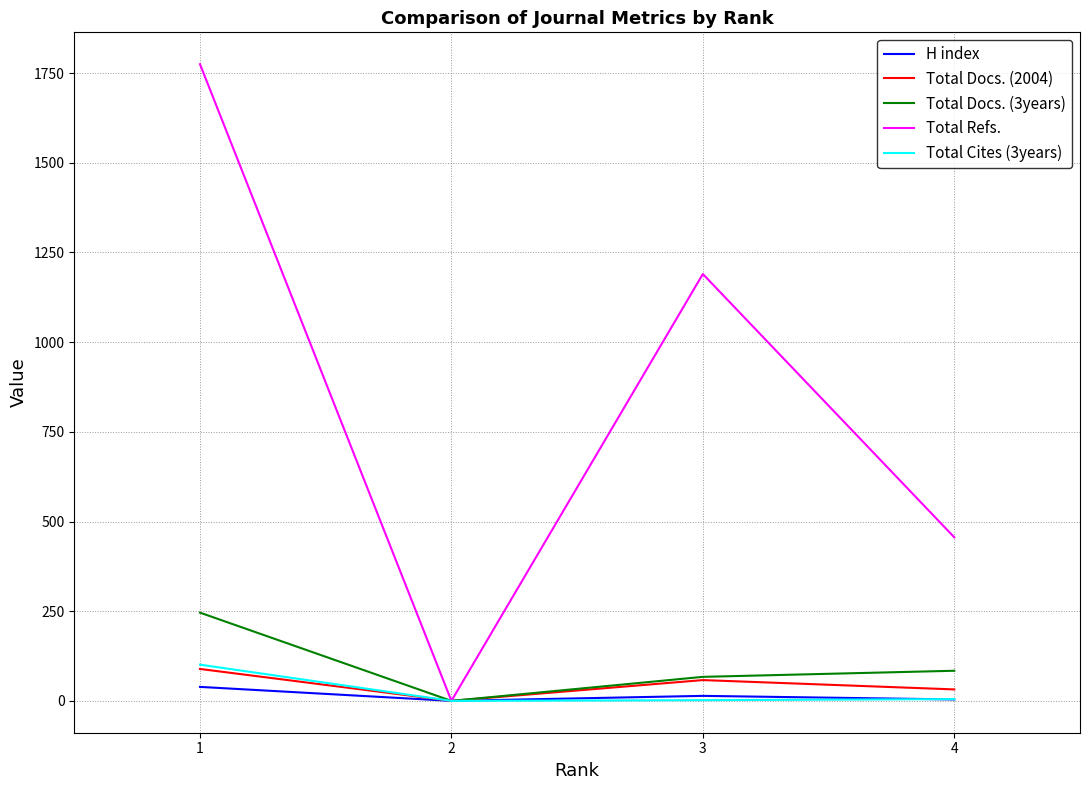

Is the value of Total Docs. (2004) at 3 greater than the value of Total Refs. at 1?

No